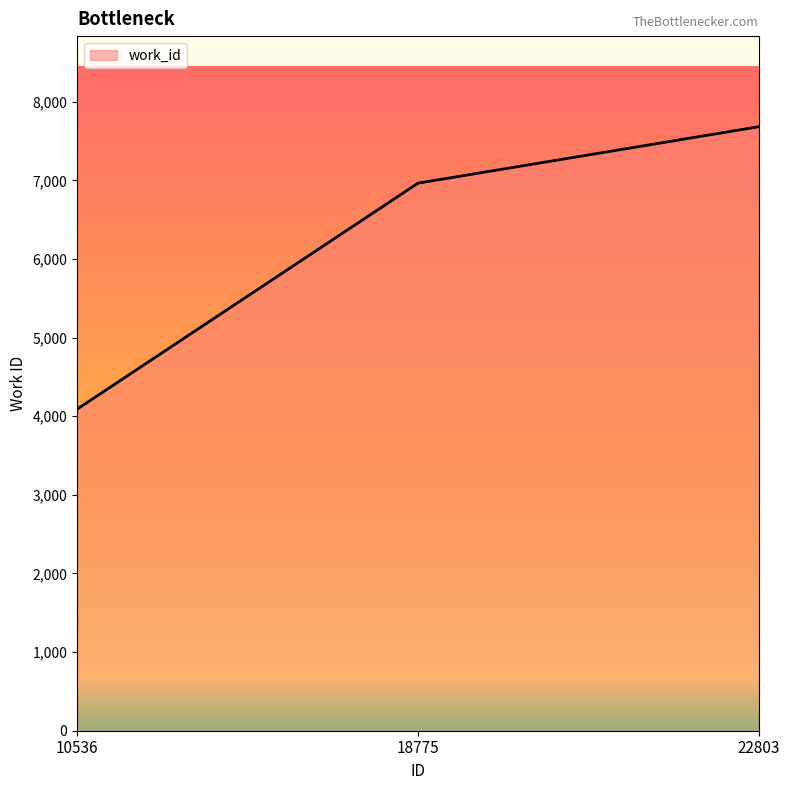

Reading left to right, transcribe all the data shown in this chart.

10536=4090	18775=6964	22803=7682